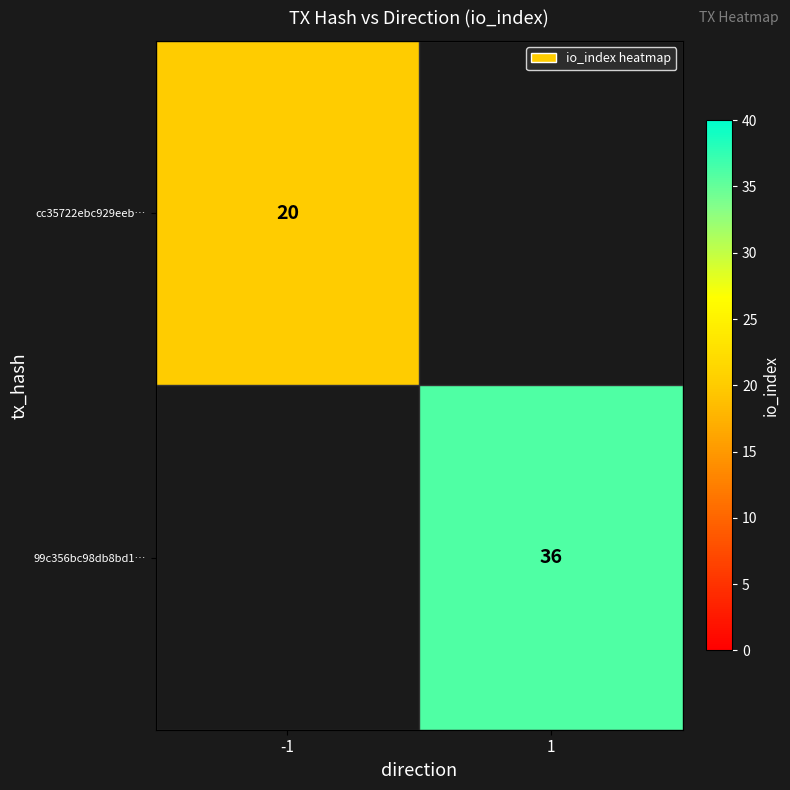

Which has a higher value, -1 or 1?

1